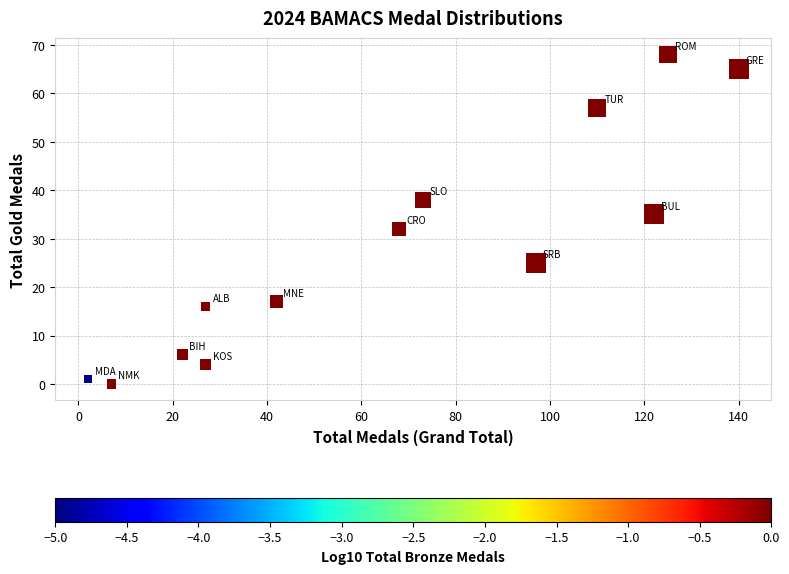

What Y value in the scatter plot is closest to 34?

35